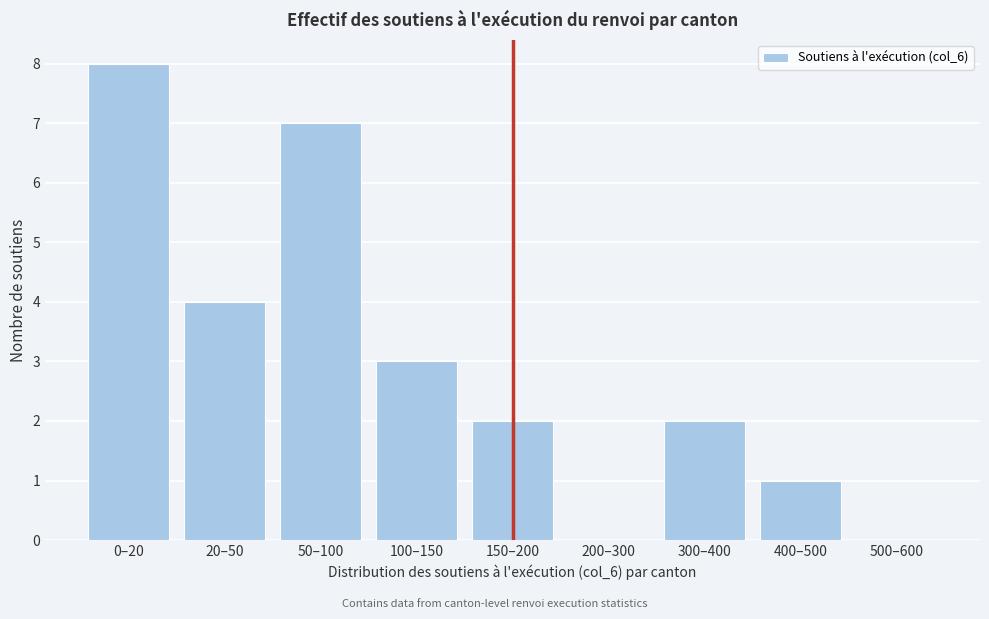

Reading right to left, extract all data points from this chart.

500–600=0	400–500=1	300–400=2	200–300=0	150–200=2	100–150=3	50–100=7	20–50=4	0–20=8